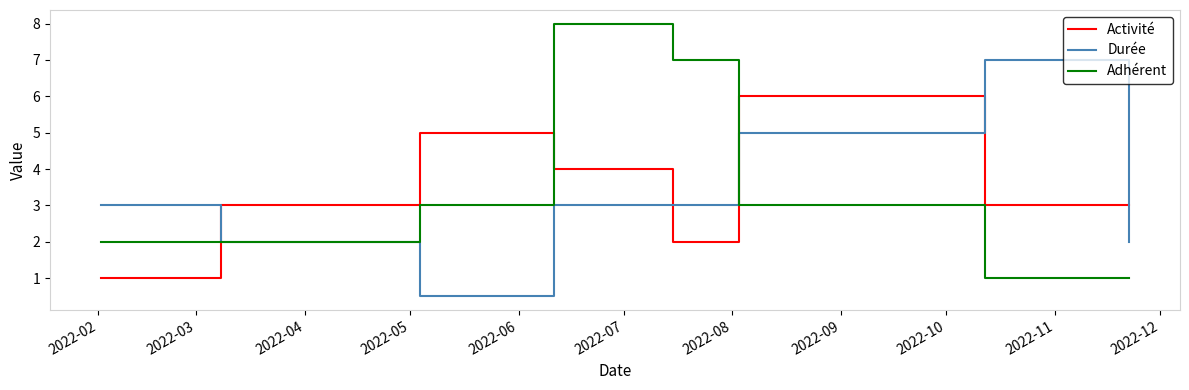

Which series changed the most between 2022-09 and 2022-10?

Durée